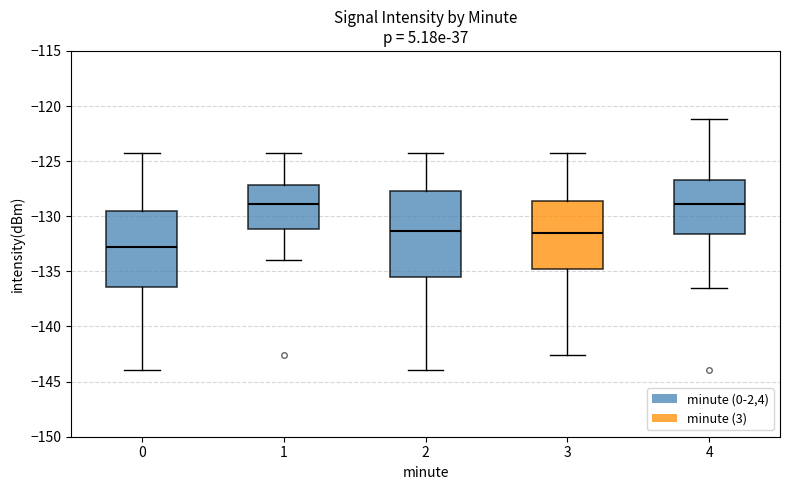

Reading left to right, read every box against the y-axis: the position of its median line, the range the box covers, and the ends of its whiskers. The values are not printed on the chart, so give them approximately, as read against the axis.

0: median -133.0, box -136.5 to -129.5, whiskers -144.0 to -124.5
1: median -129.0, box -131.0 to -127.0, whiskers -134.0 to -124.5
2: median -131.5, box -135.5 to -127.5, whiskers -144.0 to -124.5
3: median -131.5, box -135.0 to -128.5, whiskers -142.5 to -124.5
4: median -129.0, box -131.5 to -126.5, whiskers -136.5 to -121.0